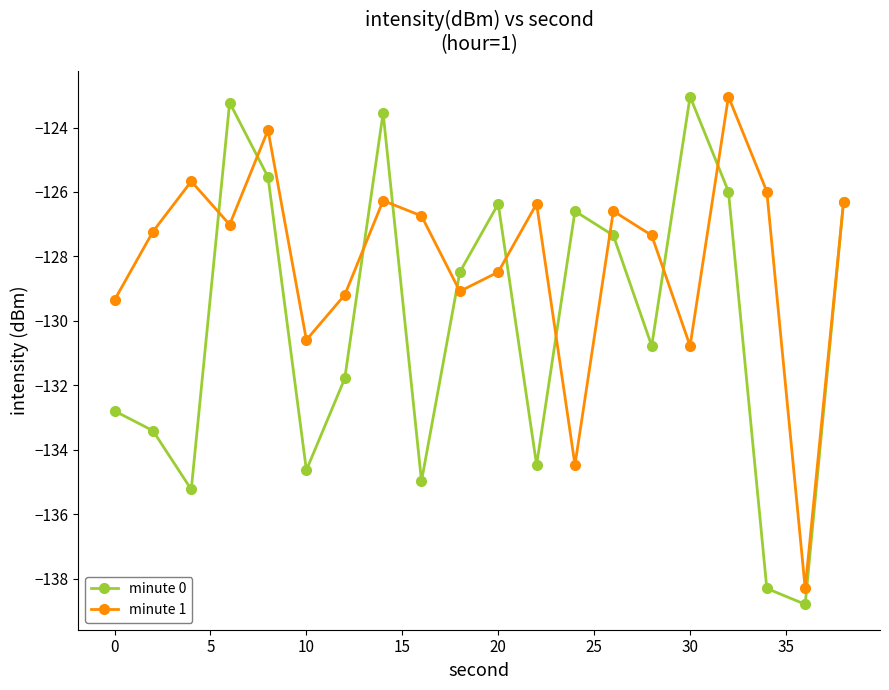

What is the maximum value for minute 1?

-123.0